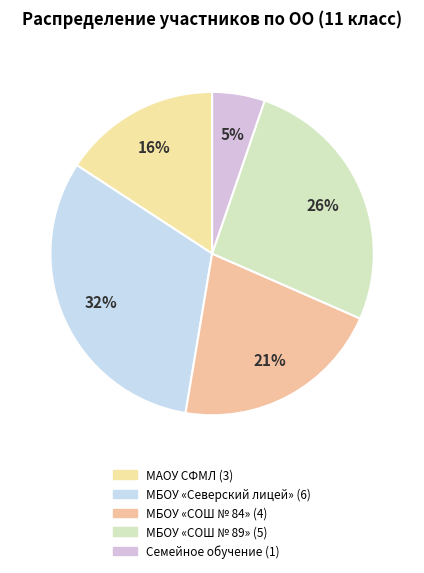

What is the change in value from МАОУ СФМЛ to Семейное обучение?

-2